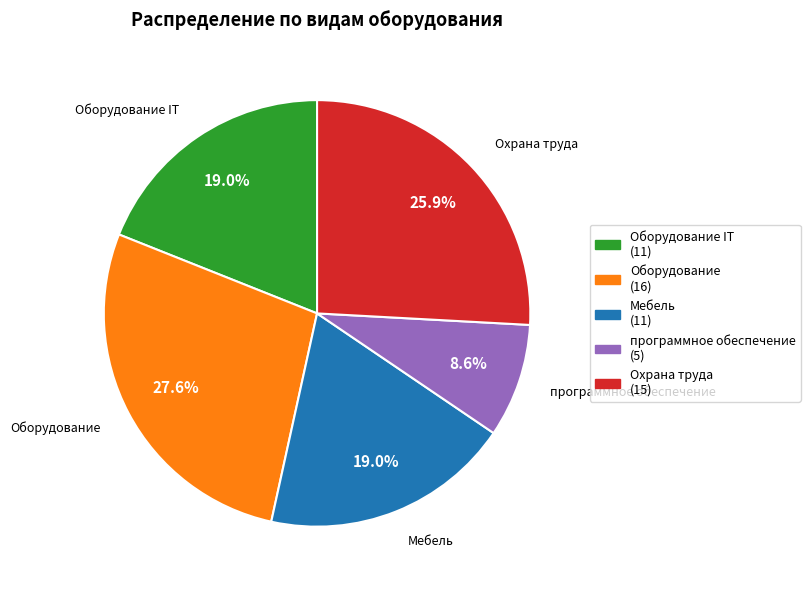

Approximately how many times larger is the value at Мебель compared to Охрана труда?

0.7